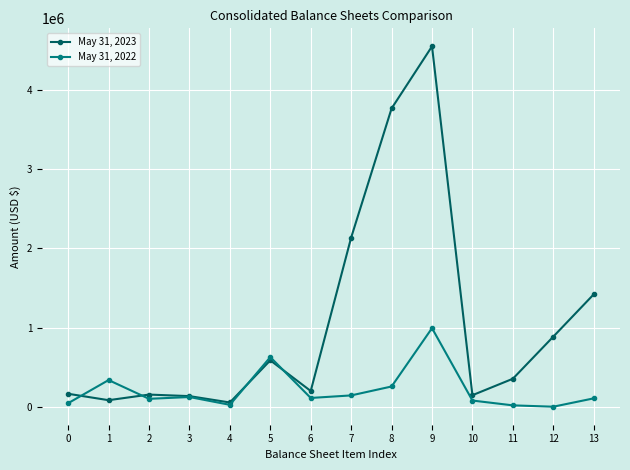

True or false: May 31, 2022 has more than 1 points higher than both neighbors.

True